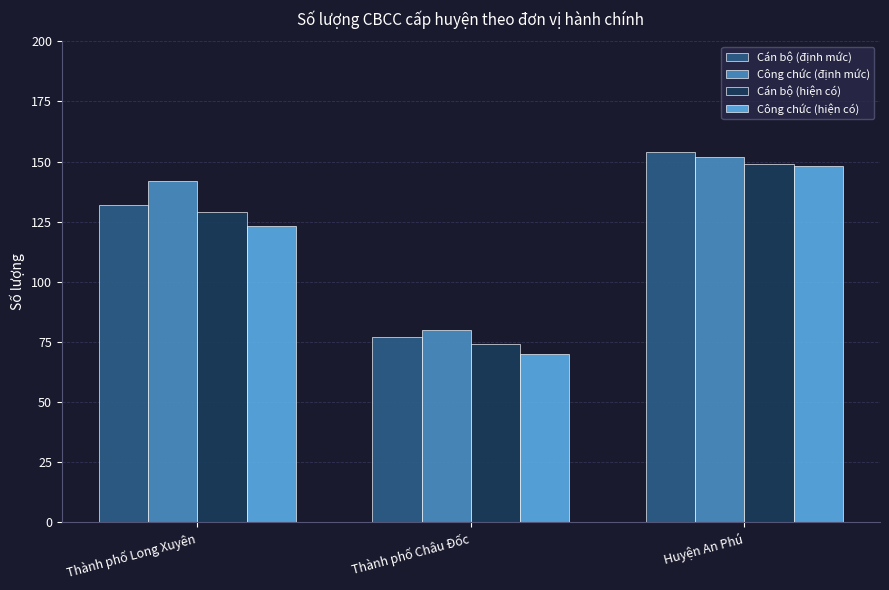

What are all the series names shown in the legend?

Cán bộ (định mức), Công chức (định mức), Cán bộ (hiện có), Công chức (hiện có)